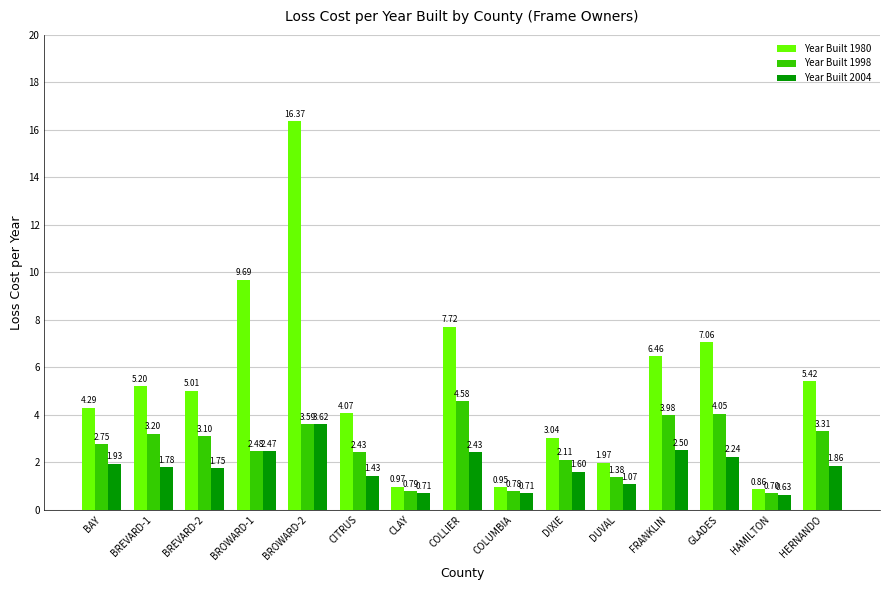

At which category is the sum across all series the highest?

BROWARD-2